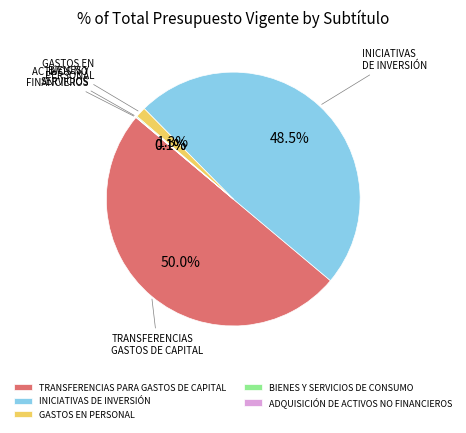

What is the largest slice in the pie chart?

TRANSFERENCIAS PARA GASTOS DE CAPITAL